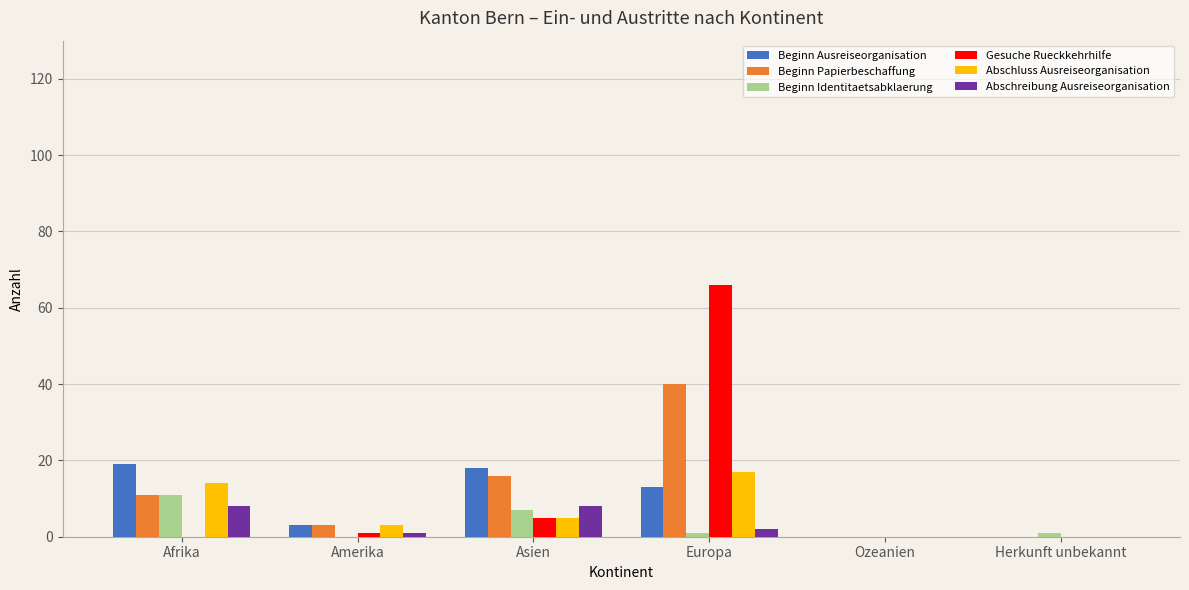

Reading left to right, extract all data points from this chart.

Beginn Ausreiseorganisation: Afrika=19	Amerika=3	Asien=18	Europa=13	Ozeanien=0	Herkunft unbekannt=0
Beginn Papierbeschaffung: Afrika=11	Amerika=3	Asien=16	Europa=40	Ozeanien=0	Herkunft unbekannt=0
Beginn Identitaetsabklaerung: Afrika=11	Amerika=0	Asien=7	Europa=1	Ozeanien=0	Herkunft unbekannt=1
Gesuche Rueckkehrhilfe: Afrika=0	Amerika=1	Asien=5	Europa=66	Ozeanien=0	Herkunft unbekannt=0
Abschluss Ausreiseorganisation: Afrika=14	Amerika=3	Asien=5	Europa=17	Ozeanien=0	Herkunft unbekannt=0
Abschreibung Ausreiseorganisation: Afrika=8	Amerika=1	Asien=8	Europa=2	Ozeanien=0	Herkunft unbekannt=0